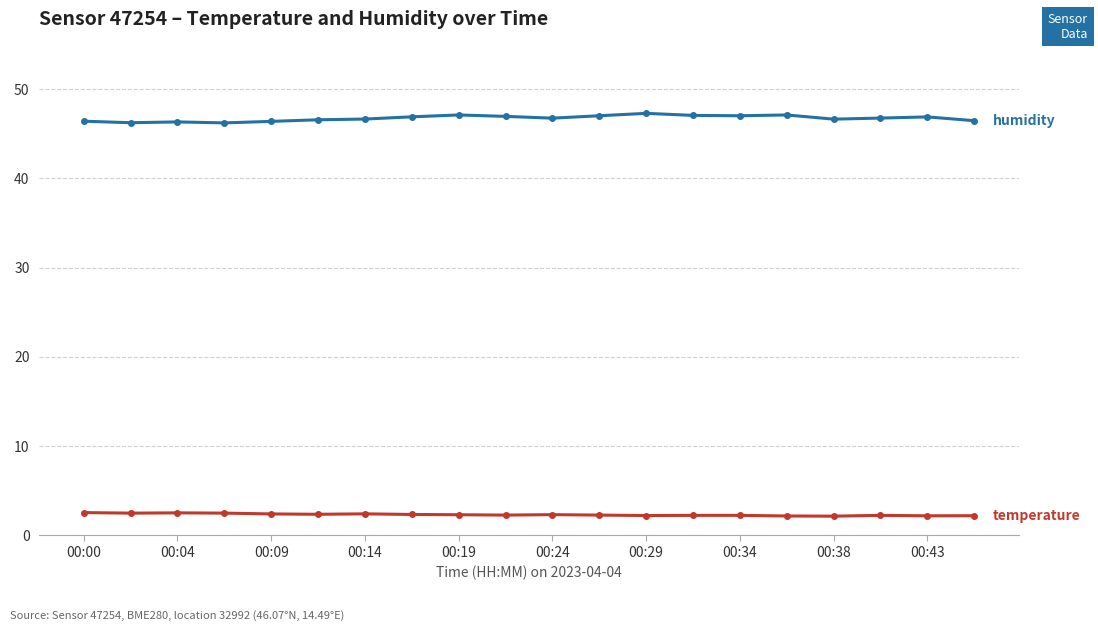

What is the greatest value displayed?

47.3